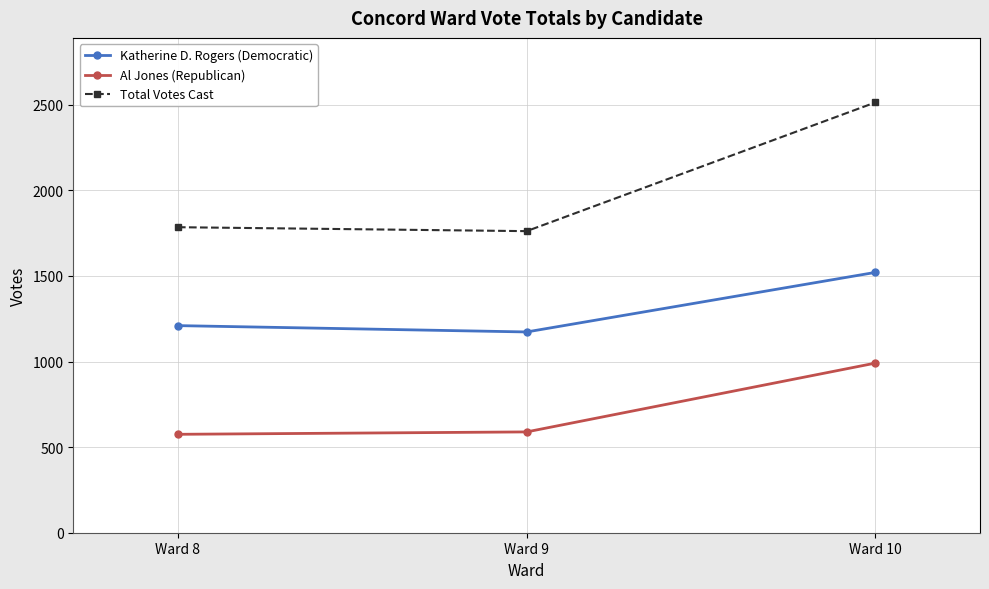

What are all the series names shown in the legend?

Katherine D. Rogers (Democratic), Al Jones (Republican), Total Votes Cast